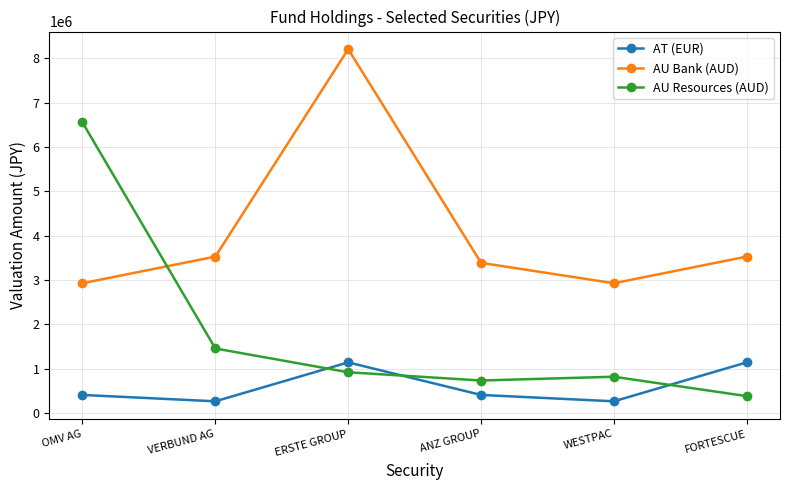

At which category is the sum across all series the highest?

ERSTE GROUP